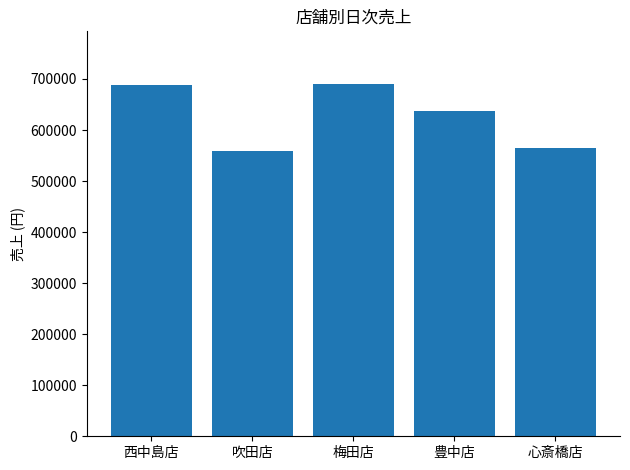

What is the approximate value at 豊中店?

638000